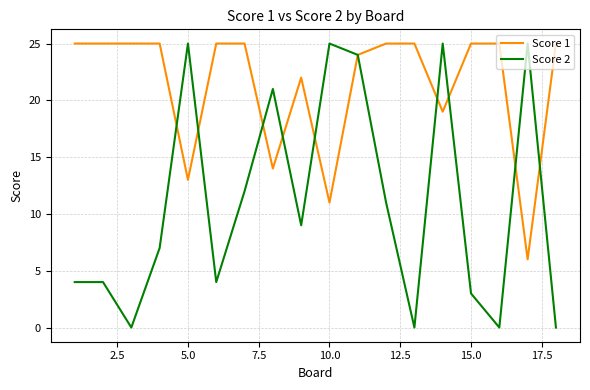

Which series has the largest range (max minus min)?

Score 2